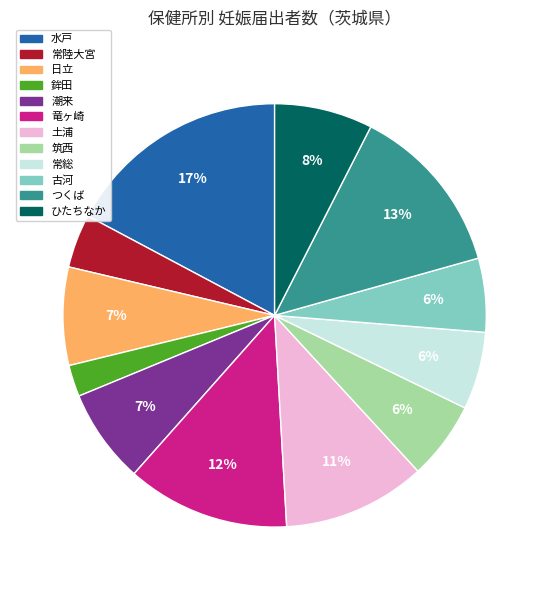

What is the largest slice in the pie chart?

水戸